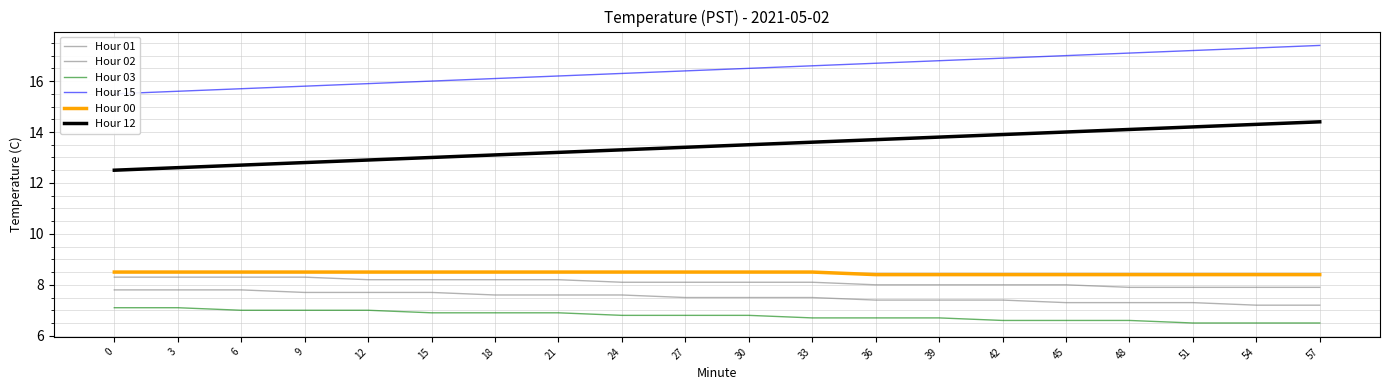

What is the average value of the Hour 03 series?

6.8